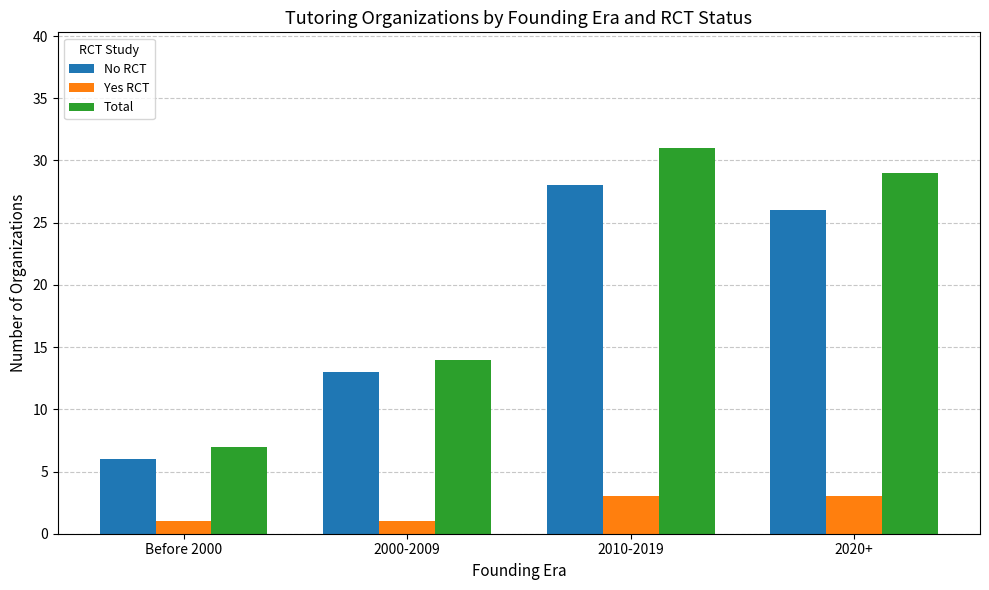

What is the smallest value displayed?

1